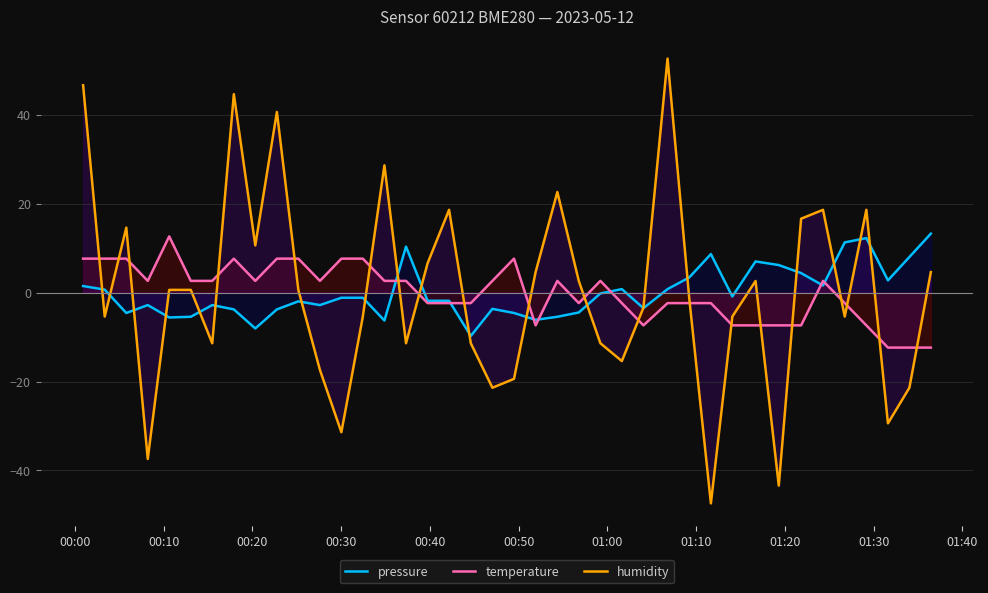

How many lines are shown in the chart?

3